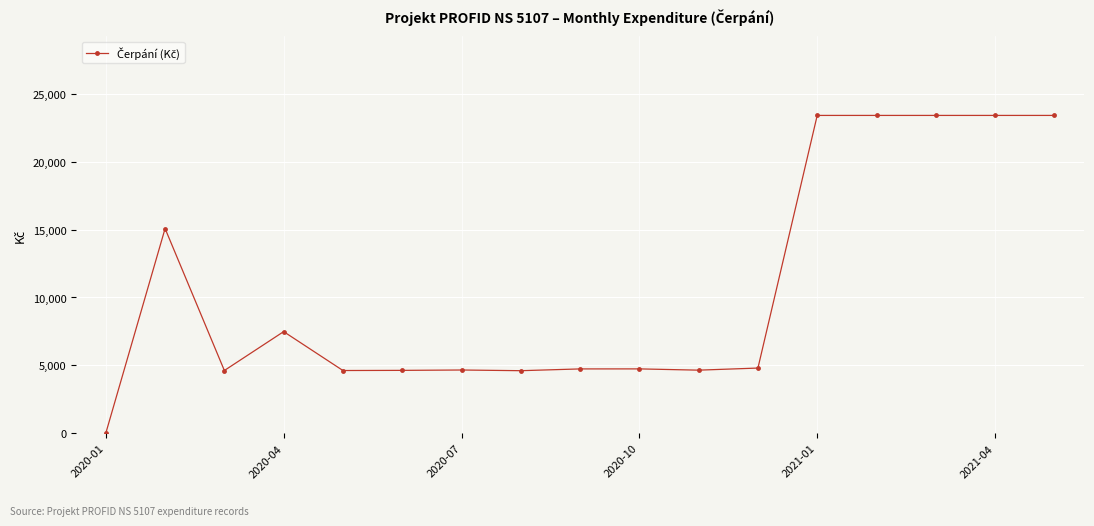

What is the sum of all values?

181698.5